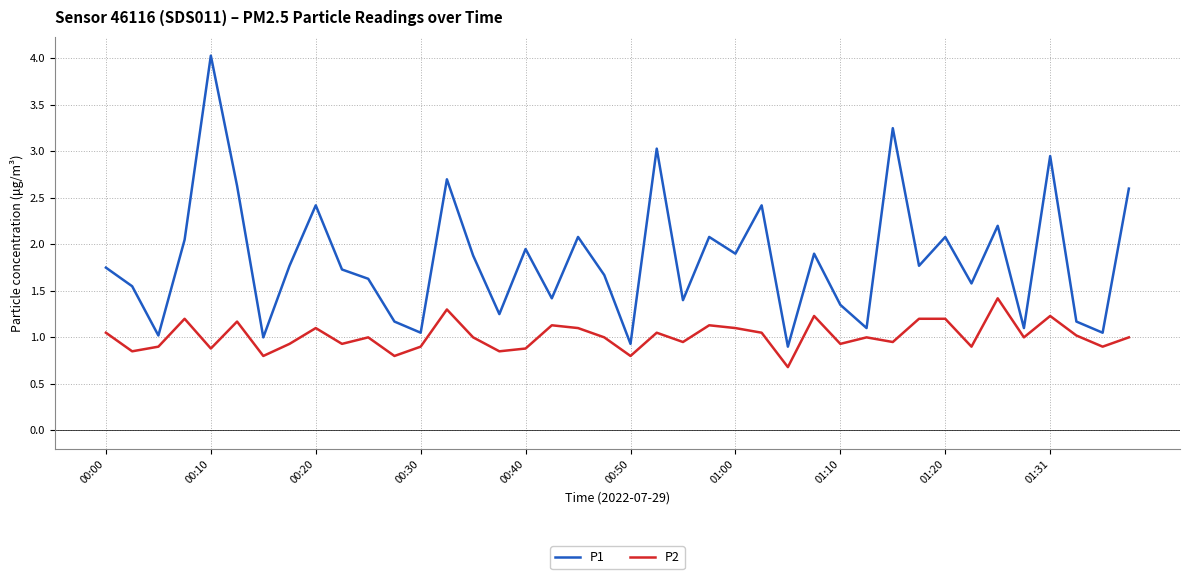

True or false: P1 and P2 intersect in this chart.

False